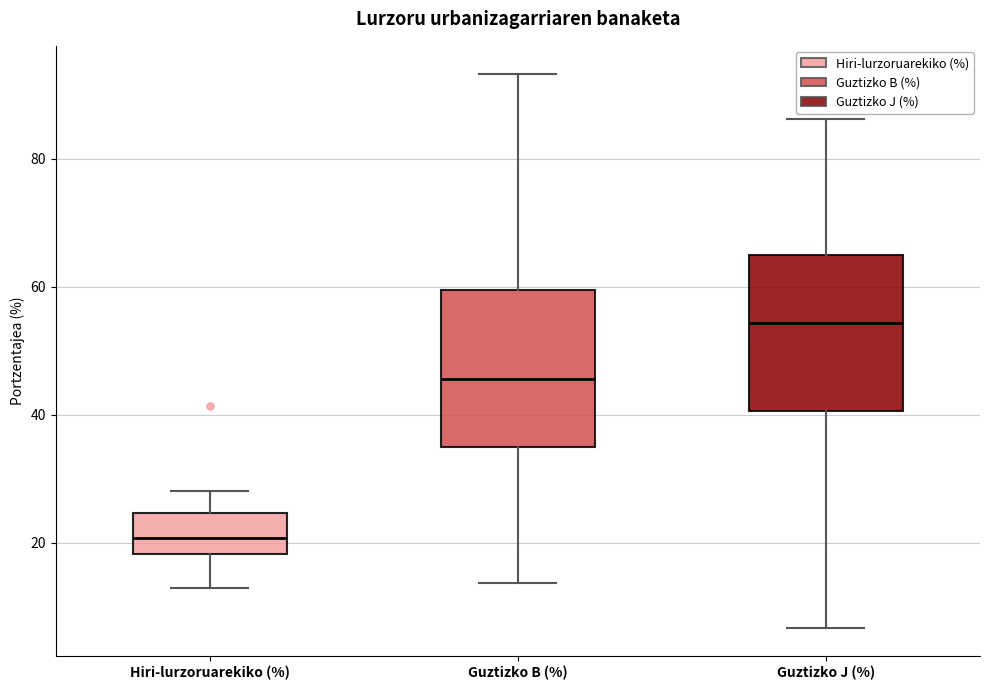

Reading left to right, transcribe this box plot: for each box, give where its median line is, the range the box spans, and where its two whiskers end, as read against the y-axis. The values are not printed on the chart, so give them approximately, as read against the axis.

Hiri-lurzoruarekiko (%): median 20, box 18 to 24, whiskers 12 to 28
Guztizko B (%): median 46, box 36 to 60, whiskers 14 to 94
Guztizko J (%): median 54, box 40 to 64, whiskers 6 to 86